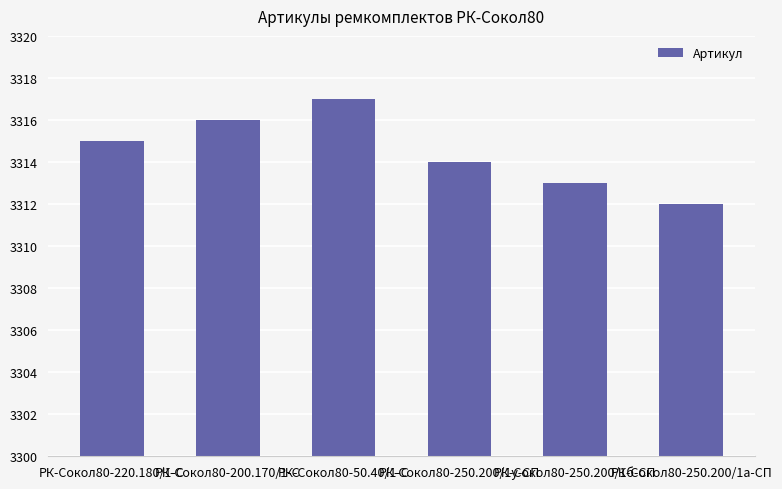

At which category does the chart reach its peak across all series?

РК-Сокол80-50.40/1-С